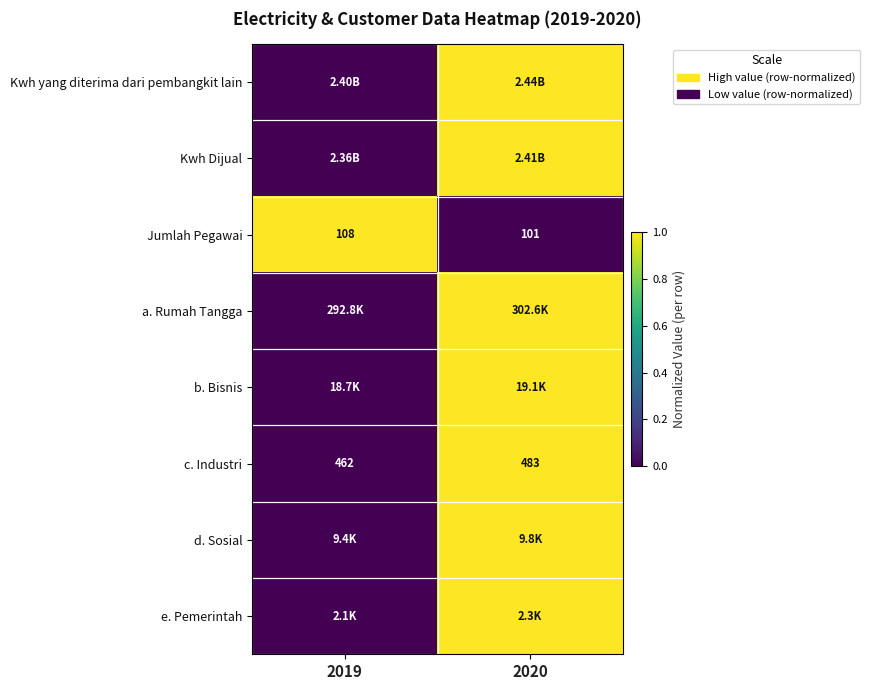

What is the difference between the maximum and minimum values in the c. Industri series?

21